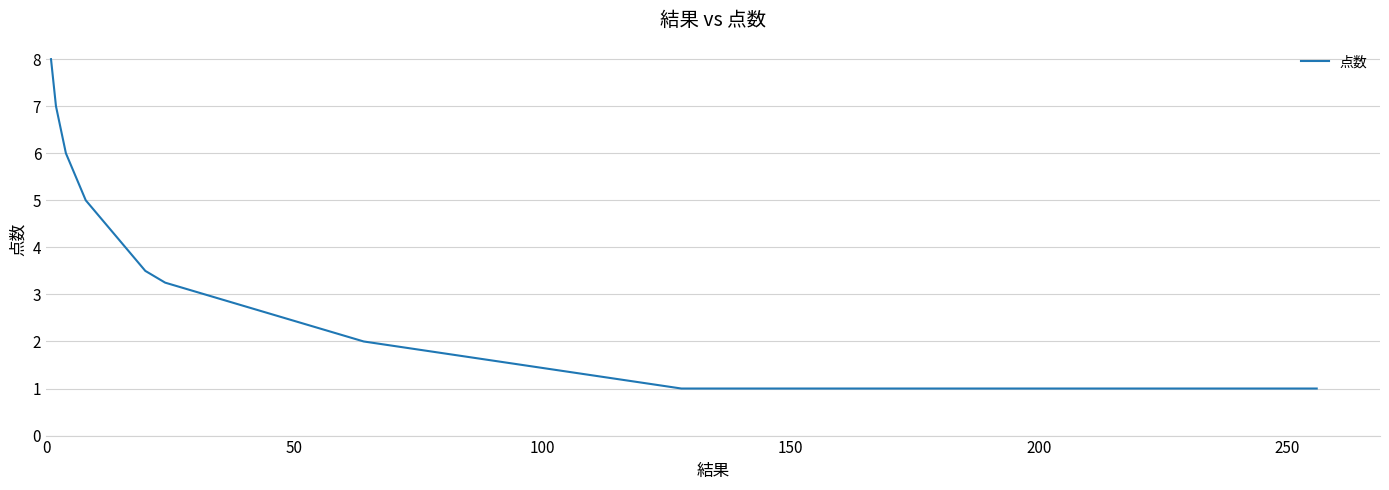

What is the difference between the maximum and minimum values?

7.0